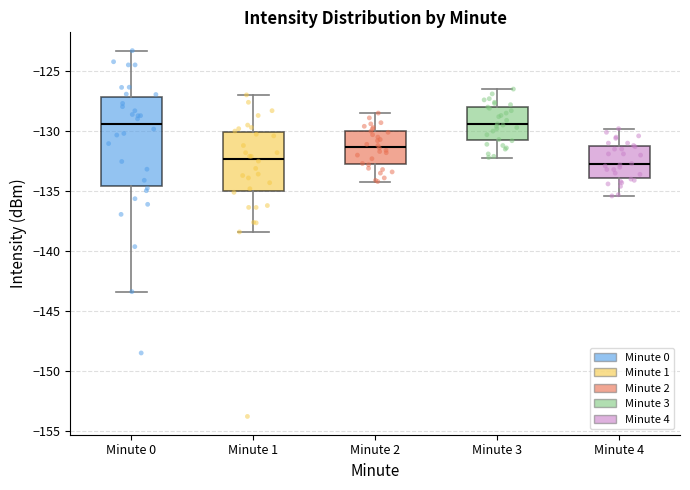

Reading left to right, transcribe this box plot: for each box, give where its median line is, the range the box spans, and where its two whiskers end, as read against the y-axis. The values are not printed on the chart, so give them approximately, as read against the axis.

Minute 0: median -129.5, box -134.5 to -127.0, whiskers -143.5 to -123.5
Minute 1: median -132.5, box -135.0 to -130.0, whiskers -138.5 to -127.0
Minute 2: median -131.5, box -133.0 to -130.0, whiskers -134.0 to -128.5
Minute 3: median -129.5, box -131.0 to -128.0, whiskers -132.0 to -126.5
Minute 4: median -132.5, box -134.0 to -131.0, whiskers -135.5 to -130.0